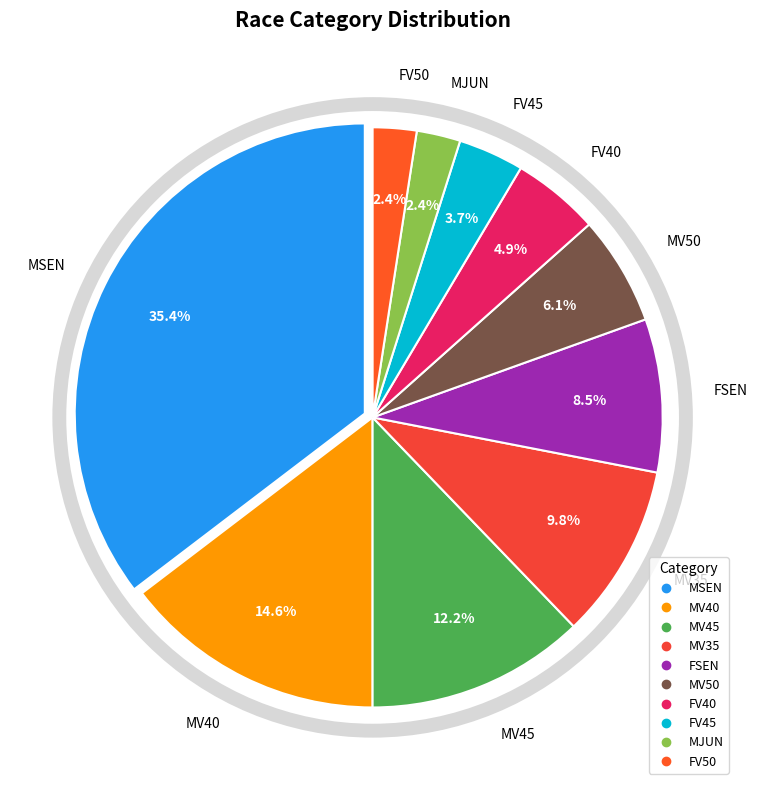

Rank the categories by value from lowest to highest.

MJUN, FV50, FV45, FV40, MV50, FSEN, MV35, MV45, MV40, MSEN